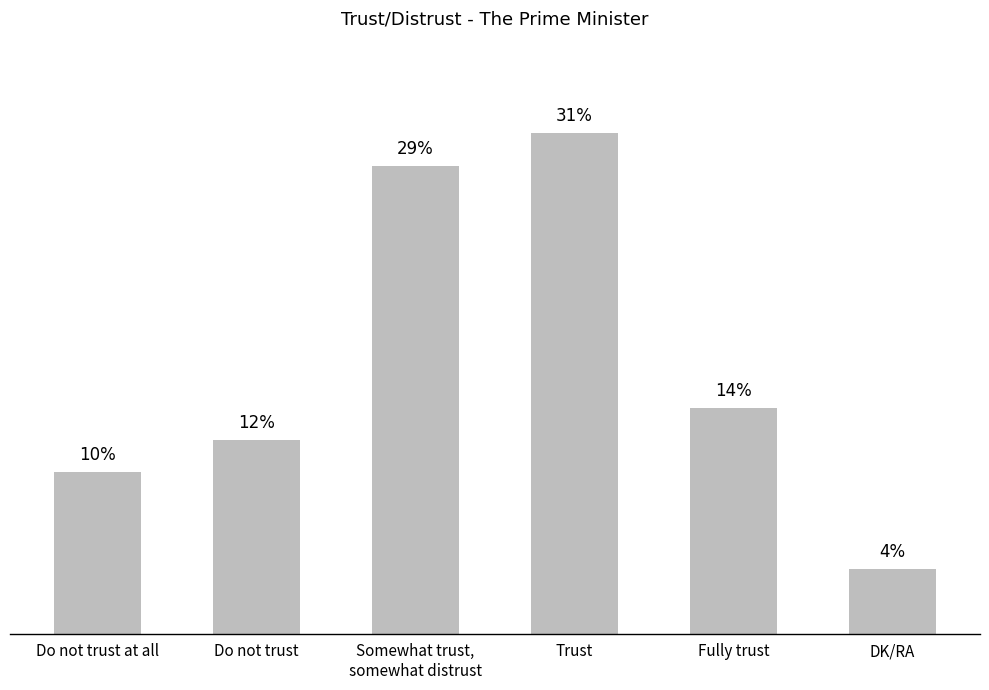

Which has a higher value, Fully trust or DK/RA?

Fully trust